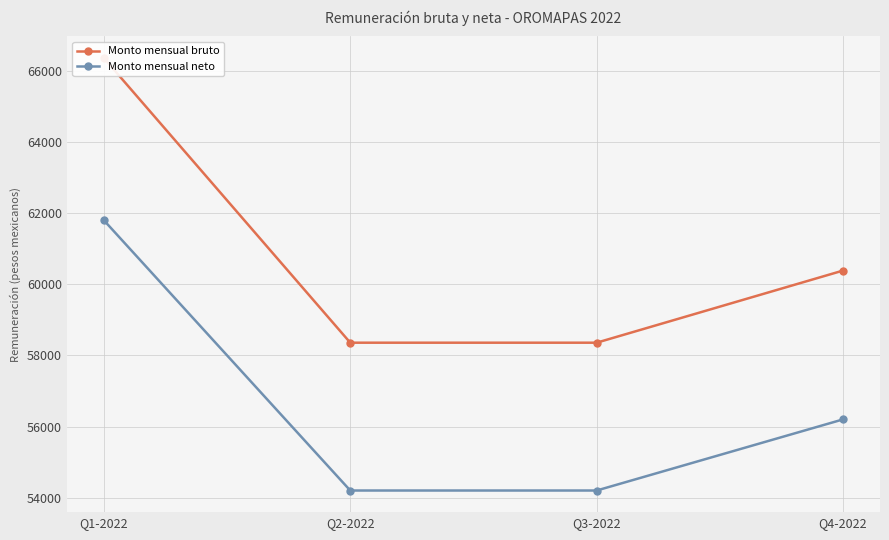

The Monto mensual bruto series shows 97657.7 at Q2-2022. True or false?

False